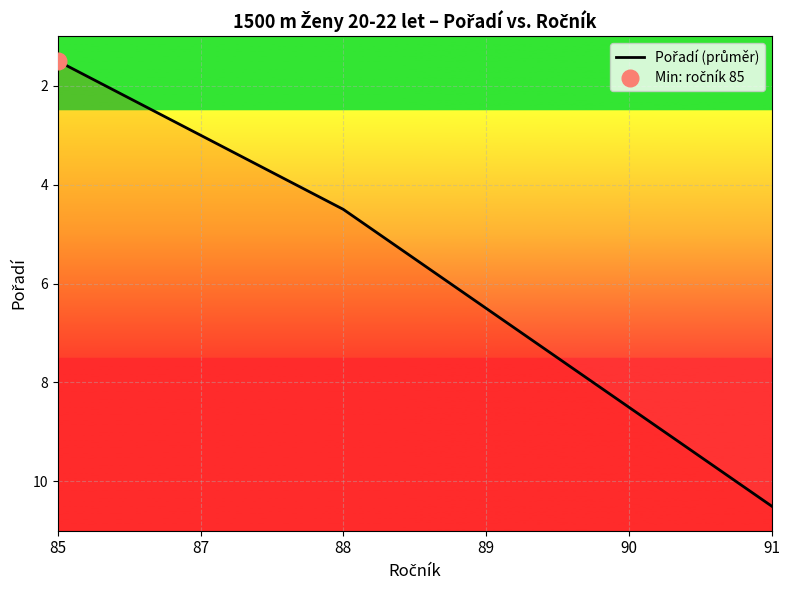

What is the difference between the maximum and second lowest values?

7.5